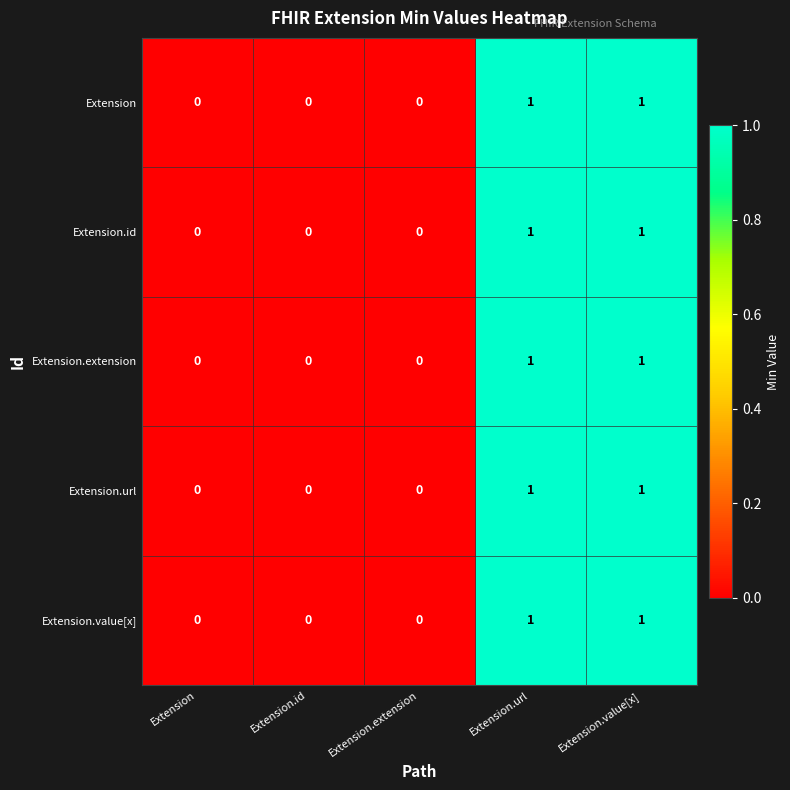

The value of Extension at Extension.extension is 0. True or false?

True